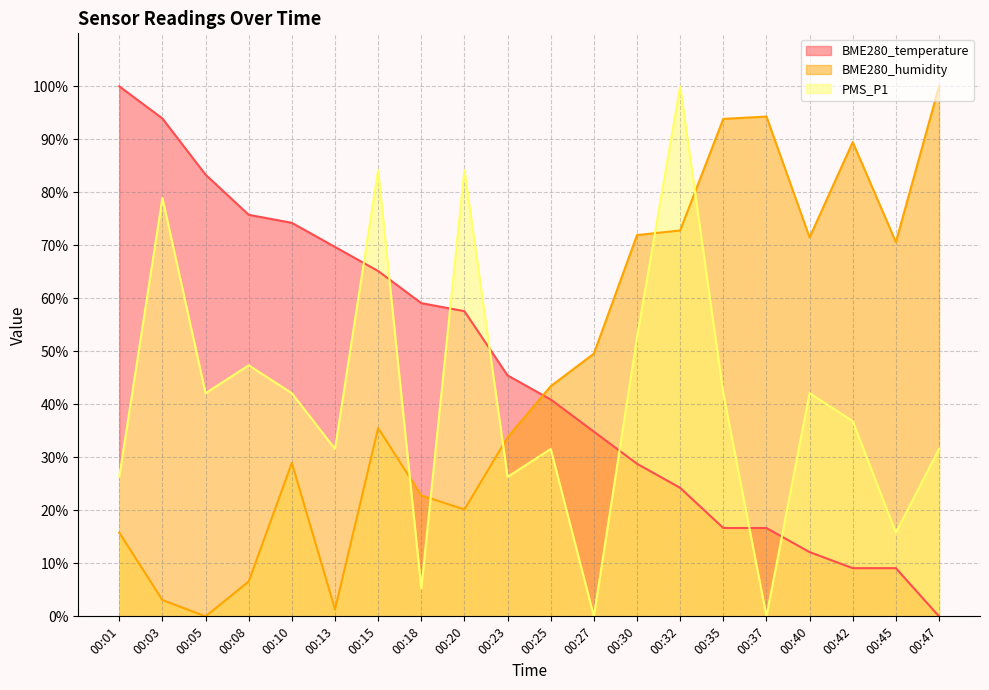

Reading left to right, transcribe all the data shown in this chart.

BME280_temperature: 00:01=100.0	00:03=93.9	00:05=83.3	00:08=75.8	00:10=74.2	00:13=69.7	00:15=65.2	00:18=59.1	00:20=57.6	00:23=45.5	00:25=40.9	00:27=34.8	00:30=28.8	00:32=24.2	00:35=16.7	00:37=16.7	00:40=12.1	00:42=9.1	00:45=9.1	00:47=0.0
BME280_humidity: 00:01=15.8	00:03=3.1	00:05=0.0	00:08=6.6	00:10=28.9	00:13=1.3	00:15=35.5	00:18=22.8	00:20=20.2	00:23=33.8	00:25=43.4	00:27=49.6	00:30=71.9	00:32=72.8	00:35=93.9	00:37=94.3	00:40=71.5	00:42=89.5	00:45=70.6	00:47=100.0
PMS_P1: 00:01=26.3	00:03=78.9	00:05=42.1	00:08=47.4	00:10=42.1	00:13=31.6	00:15=84.2	00:18=5.3	00:20=84.2	00:23=26.3	00:25=31.6	00:27=0.0	00:30=52.6	00:32=100.0	00:35=42.1	00:37=0.0	00:40=42.1	00:42=36.8	00:45=15.8	00:47=31.6